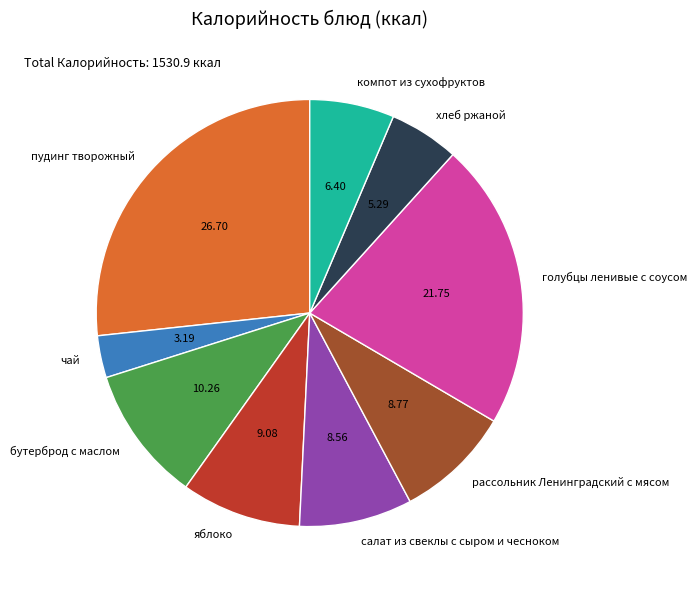

Between голубцы ленивые с соусом and рассольник Ленинградский с мясом, which is larger?

голубцы ленивые с соусом